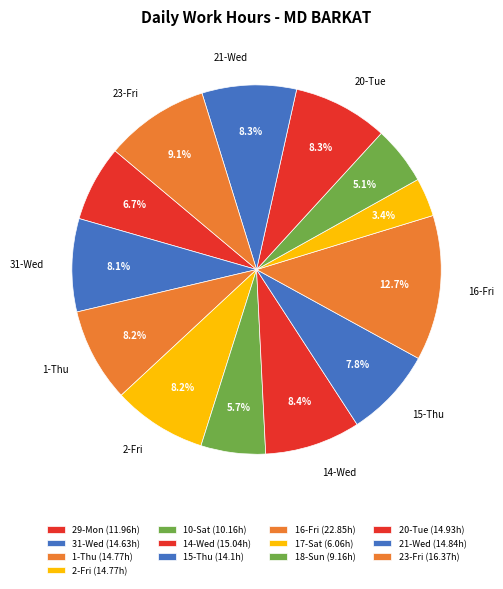

What is the ratio of the value at 20-Tue to the value at 21-Wed?

1.0